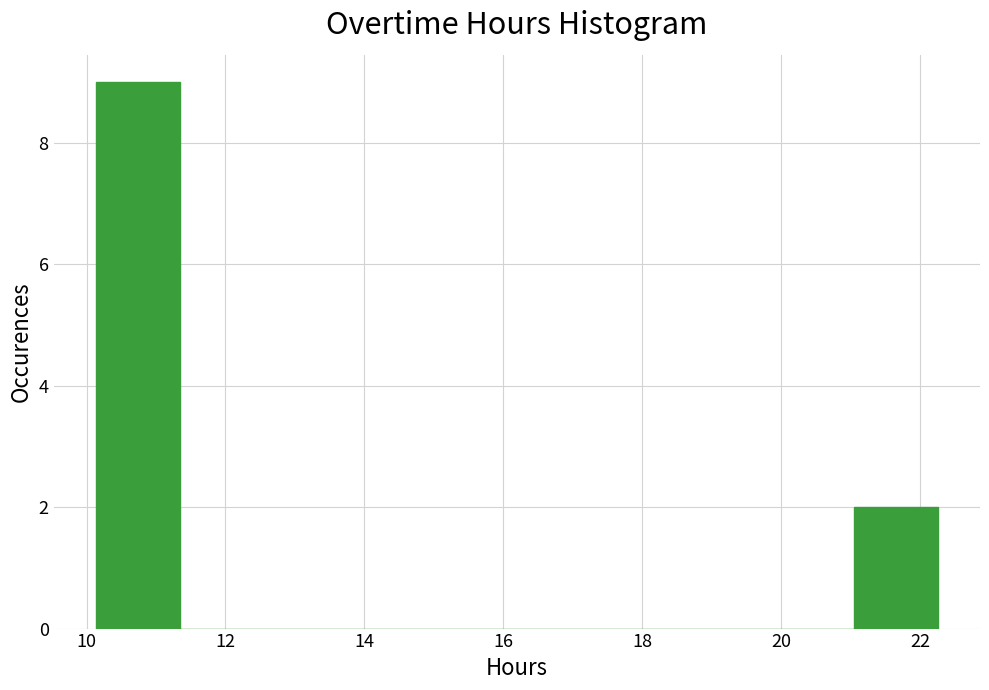

Over which range of the x-axis is the bar tallest?

10.2 to 11.4